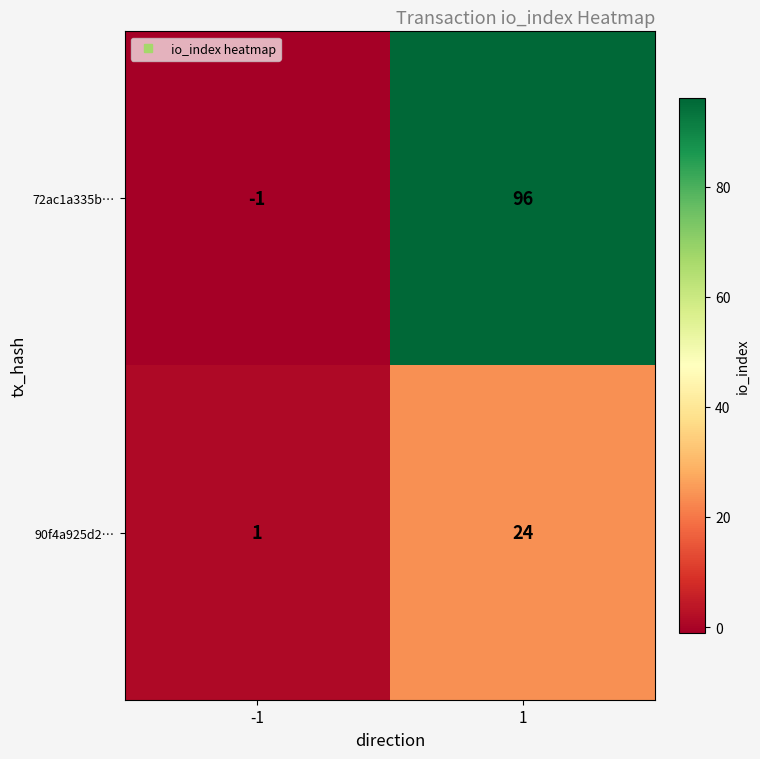

What is the difference between the 72ac1a335b… values at -1 and 1?

97